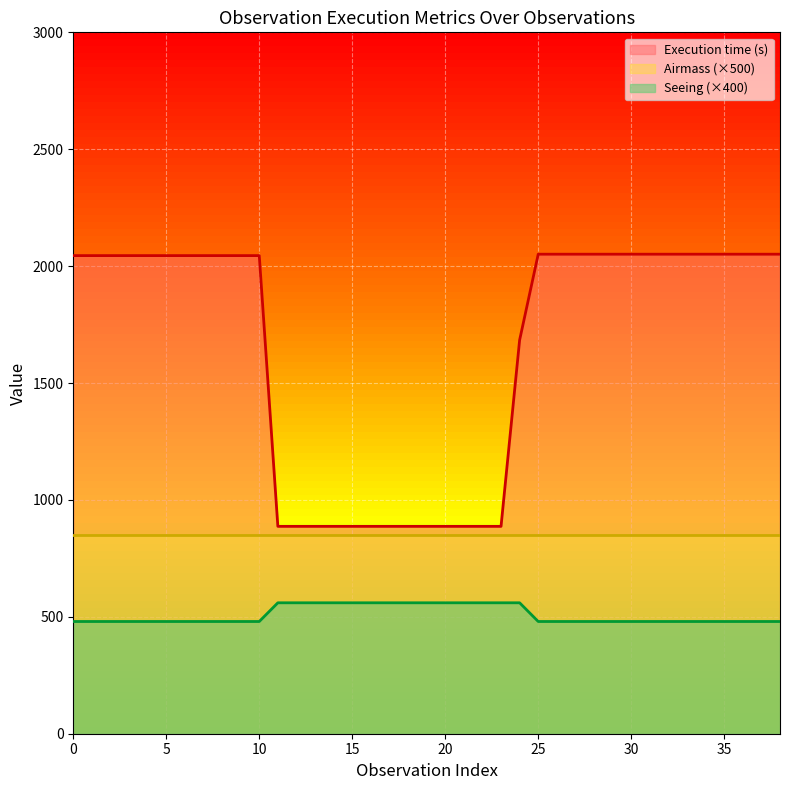

What is the difference between the maximum and minimum values in the Seeing series?

80